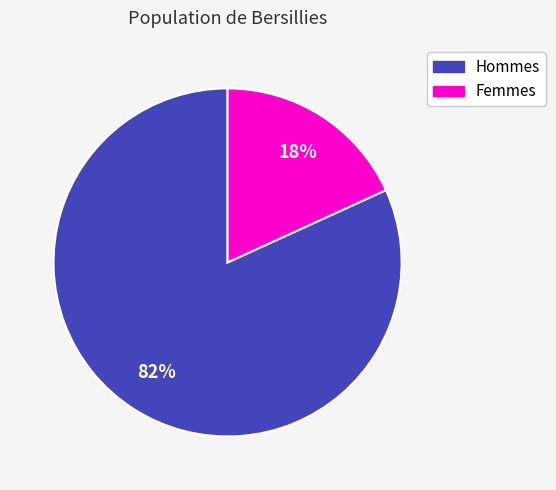

The Hommes slice represents 72% of the pie. True or false?

False